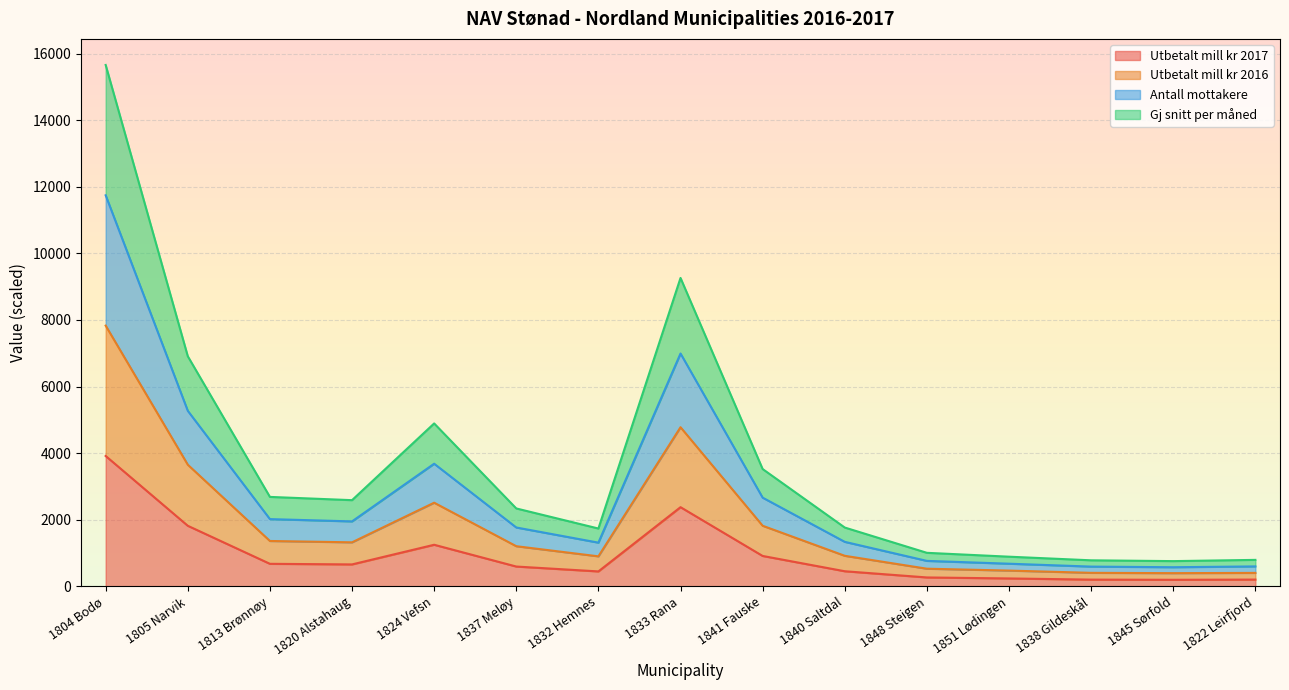

How many data points in Gj snitt per måned are less than 1766?

7